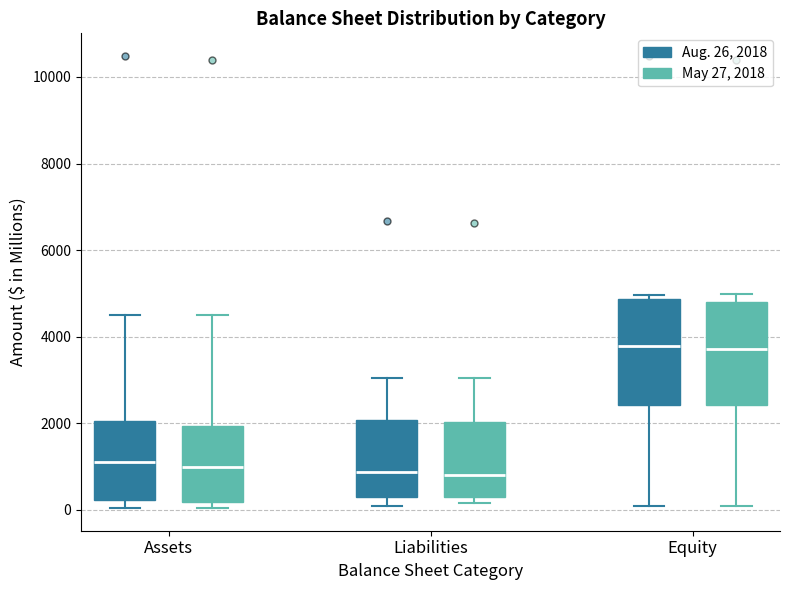

Reading left to right, read every box against the y-axis: the position of its median line, the range the box covers, and the ends of its whiskers. The values are not printed on the chart, so give them approximately, as read against the axis.

Assets (Aug. 26, 2018): median 1200, box 200 to 2000, whiskers 0 to 4400
Assets (May 27, 2018): median 1000, box 200 to 2000, whiskers 0 to 4600
Liabilities (Aug. 26, 2018): median 800, box 400 to 2000, whiskers 0 to 3000
Liabilities (May 27, 2018): median 800, box 200 to 2000, whiskers 200 (just below the box's lower edge) to 3000
Equity (Aug. 26, 2018): median 3800, box 2400 to 4800, whiskers 0 to 5000
Equity (May 27, 2018): median 3800, box 2400 to 4800, whiskers 0 to 5000